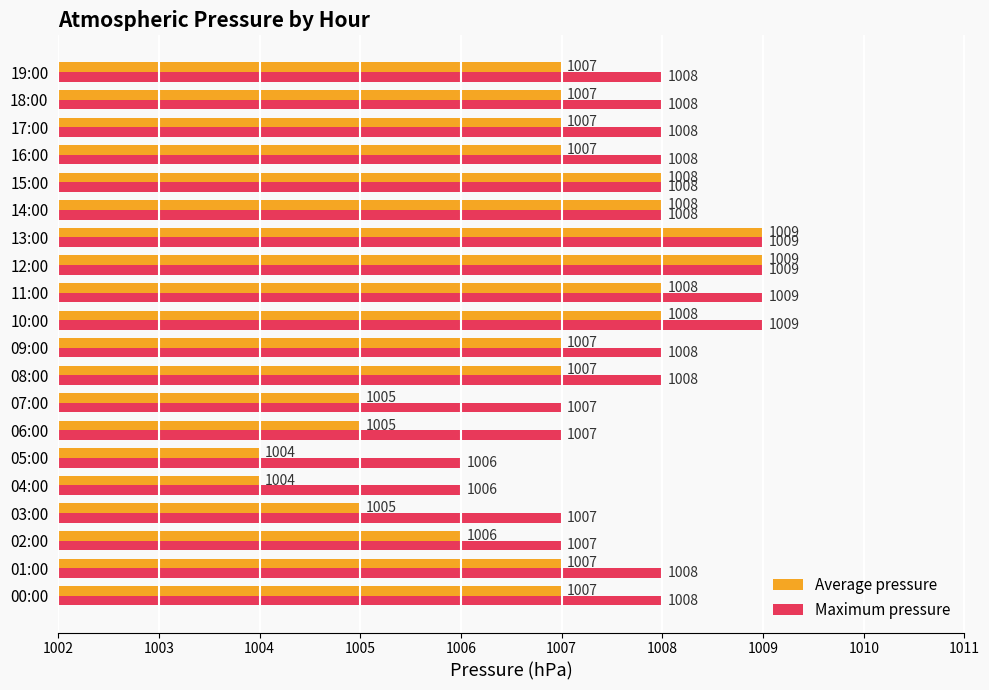

Rank the series at 19:00 from highest to lowest value.

Maximum pressure, Average pressure